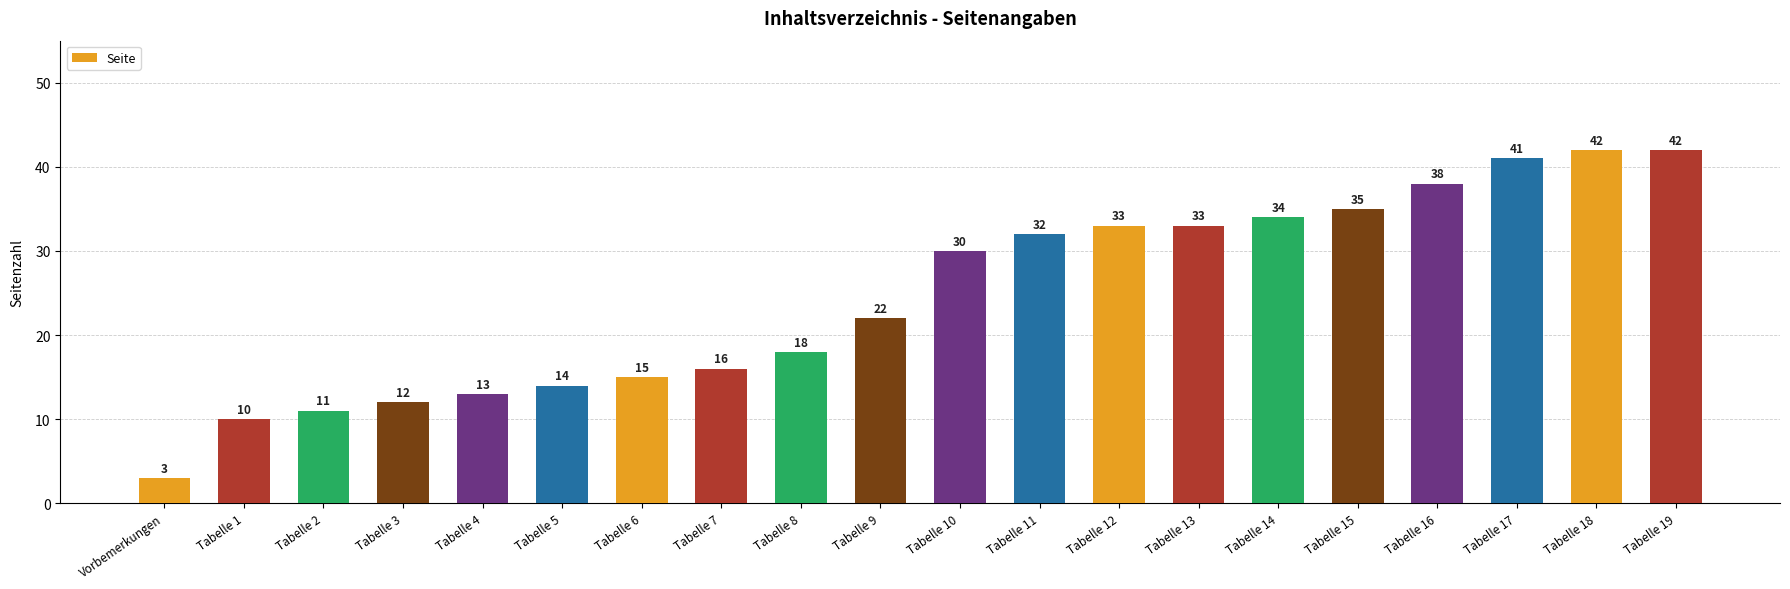

How many data points are less than 30?

10